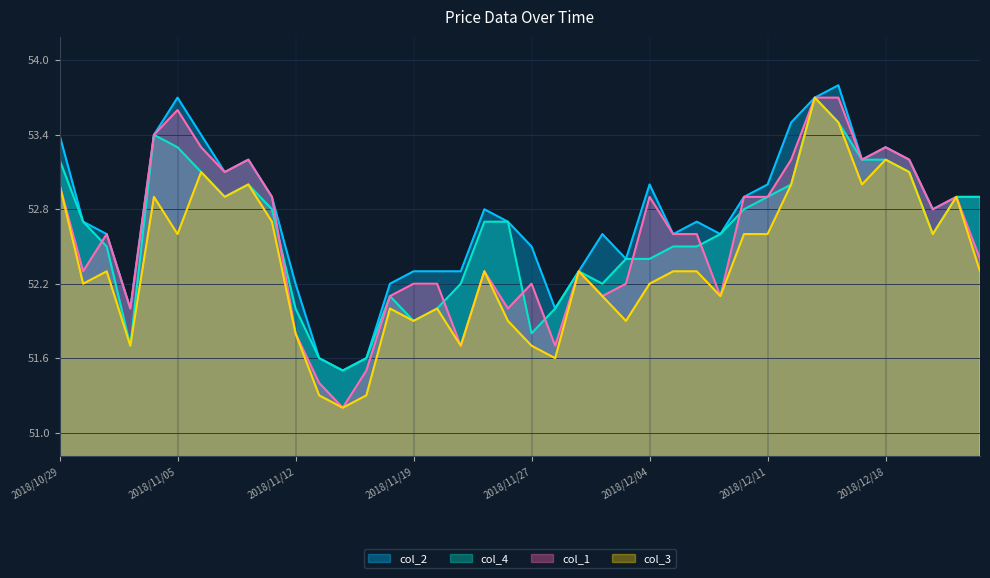

Between 2018/11/29 and 2018/11/01, which is larger?

2018/11/29